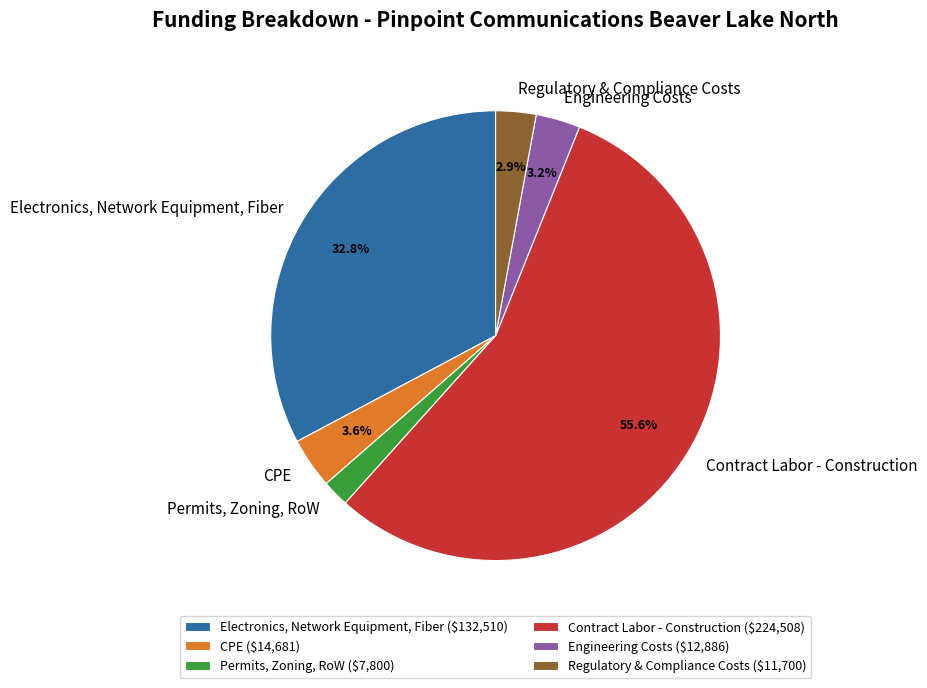

To the nearest percent, what is the difference between the largest and smallest slice percentages?

54%